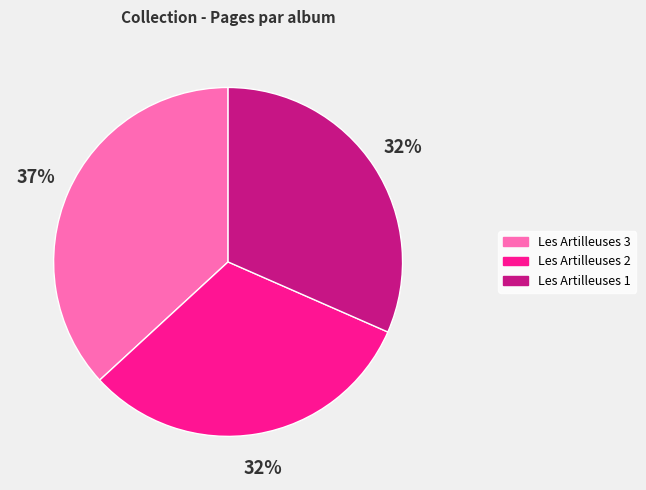

Is there a majority slice in this chart?

No